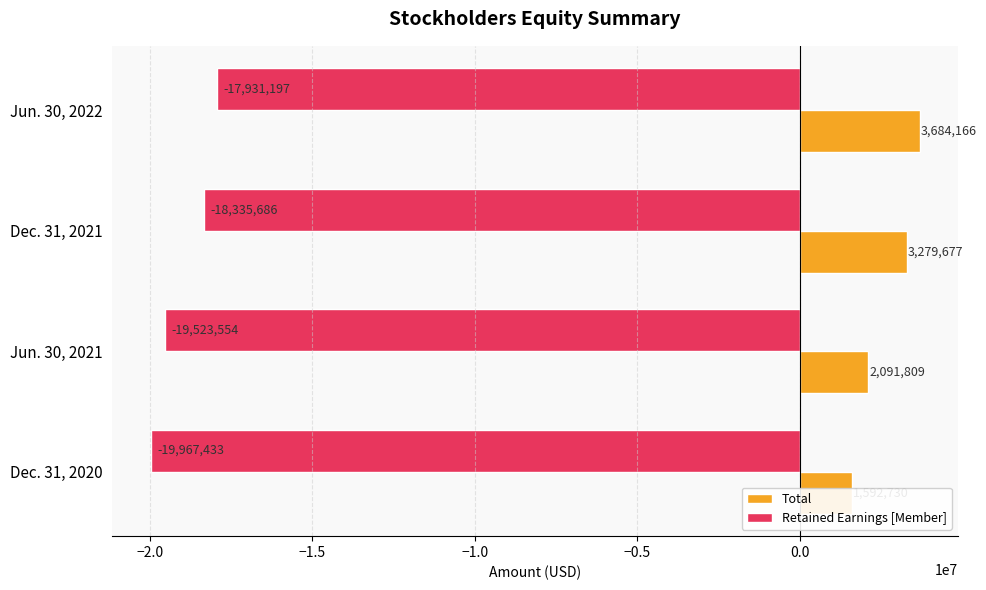

What is the average value of the Retained Earnings [Member] series?

-18939468